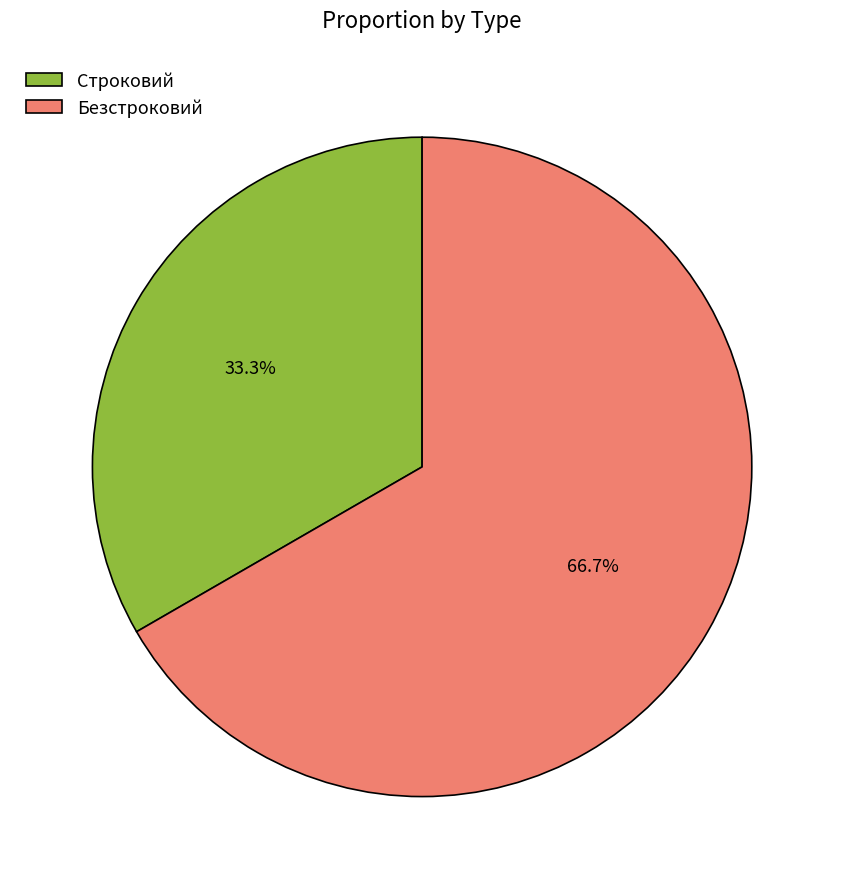

What portion of the pie excludes Безстроковий?

33.3%